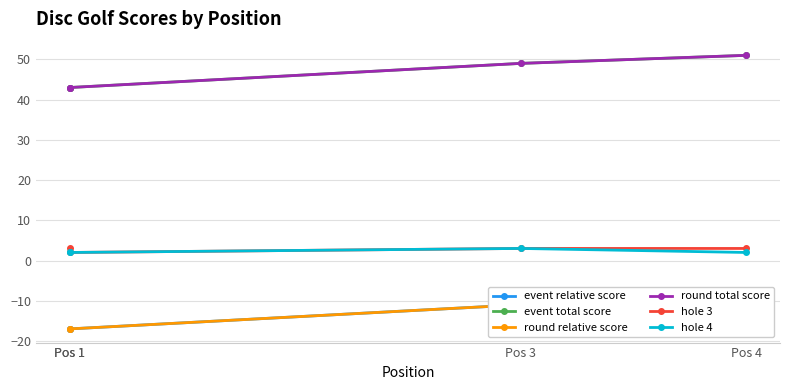

The value of round relative score at Pos 1 is -17. True or false?

True